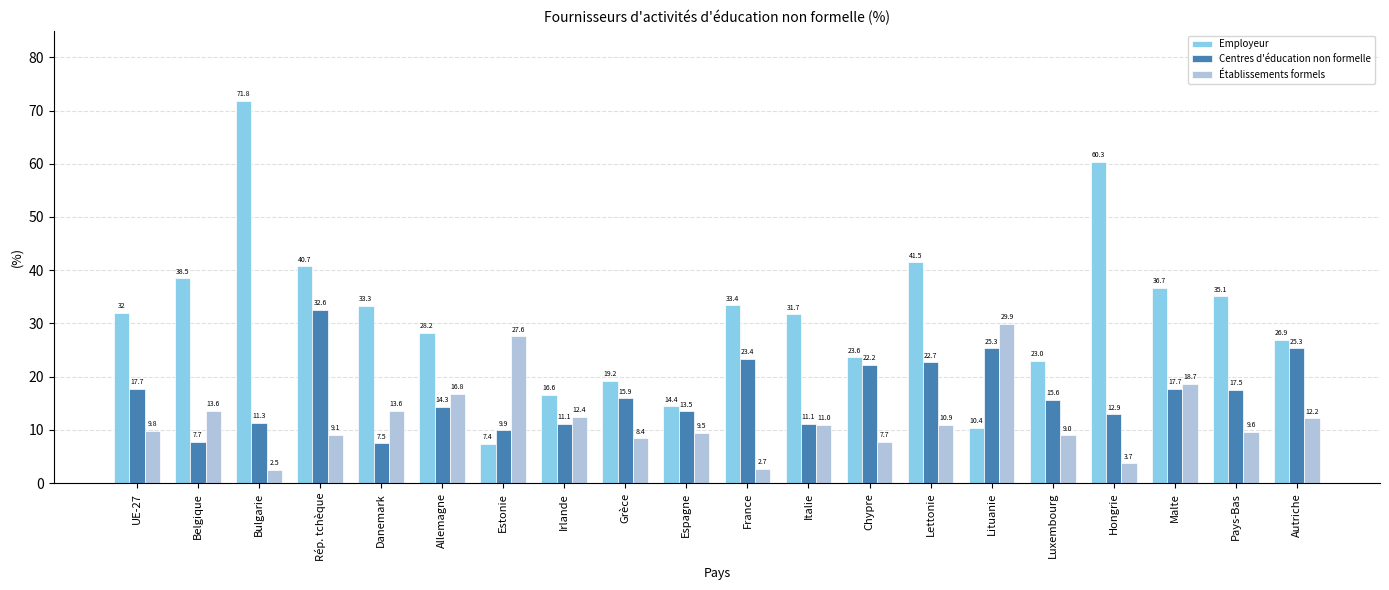

Which category has the lowest value in the Employeur series?

Estonie